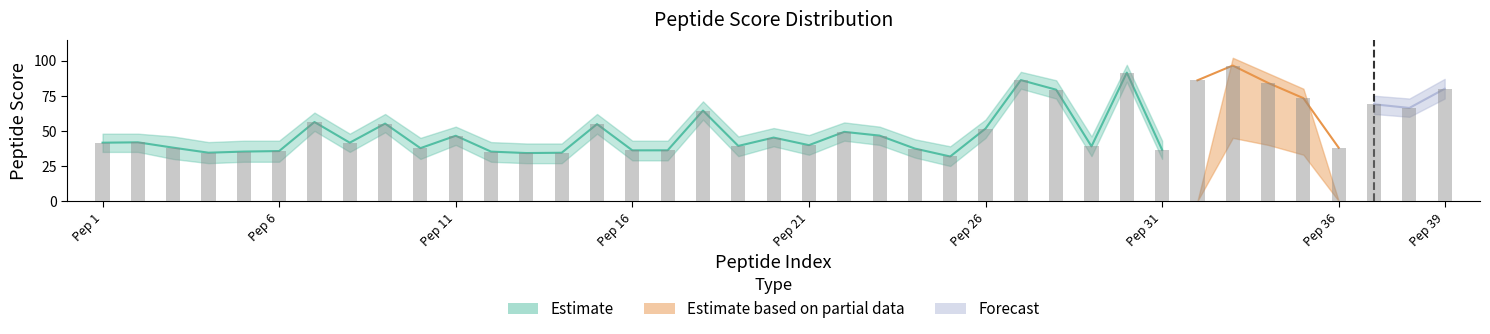

How many values in the pep_score_high series are below 48?

17